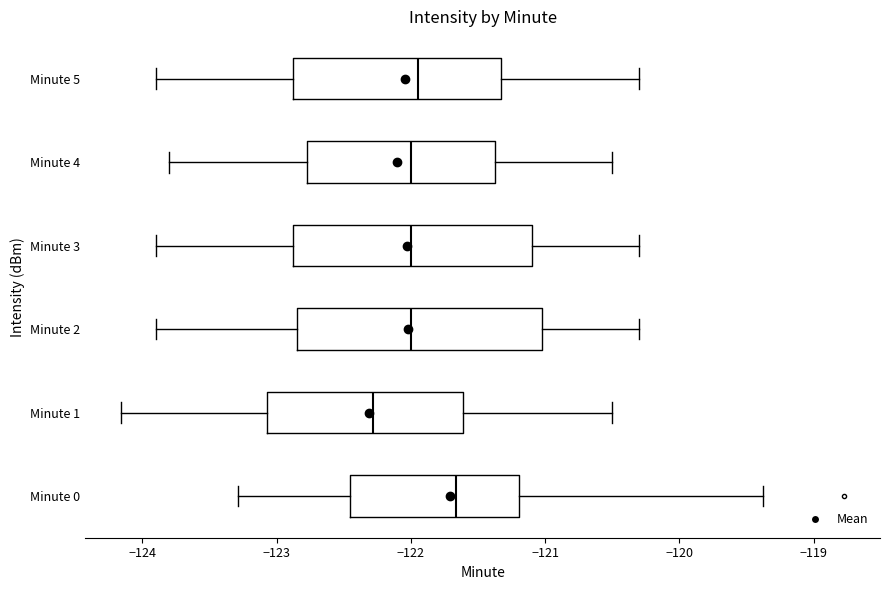

Which box has the furthest to the right median line?

Minute 0